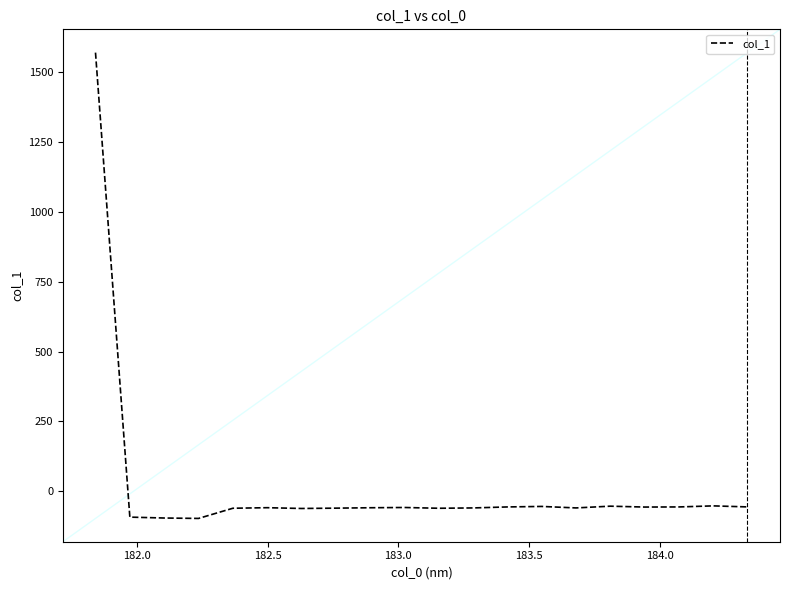

What is the smallest value displayed?

-97.1